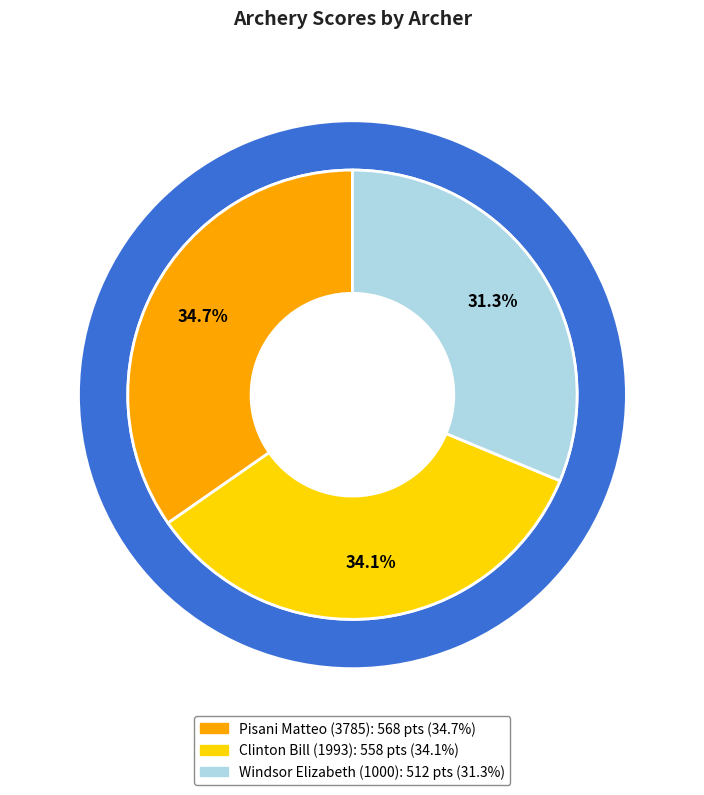

Count the number of slices in the pie.

3